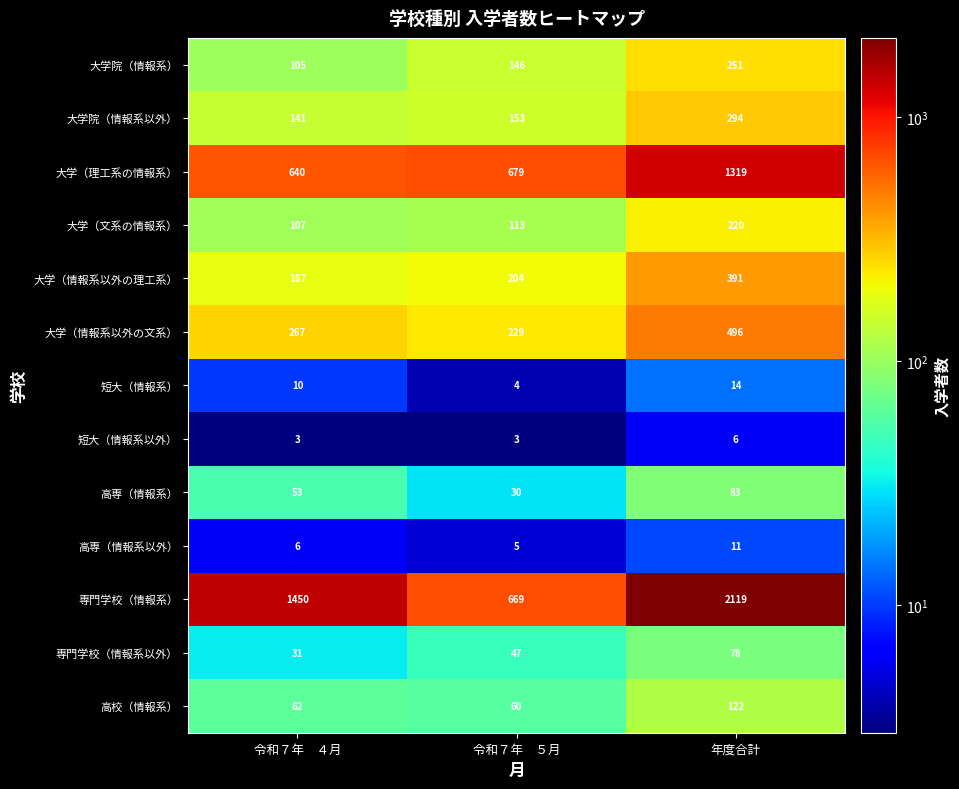

At 年度合計, list the series in order from largest to smallest.

専門学校（情報系）, 大学（理工系の情報系）, 大学（情報系以外の文系）, 大学（情報系以外の理工系）, 大学院（情報系以外）, 大学院（情報系）, 大学（文系の情報系）, 高校（情報系）, 高専（情報系）, 専門学校（情報系以外）, 短大（情報系）, 高専（情報系以外）, 短大（情報系以外）